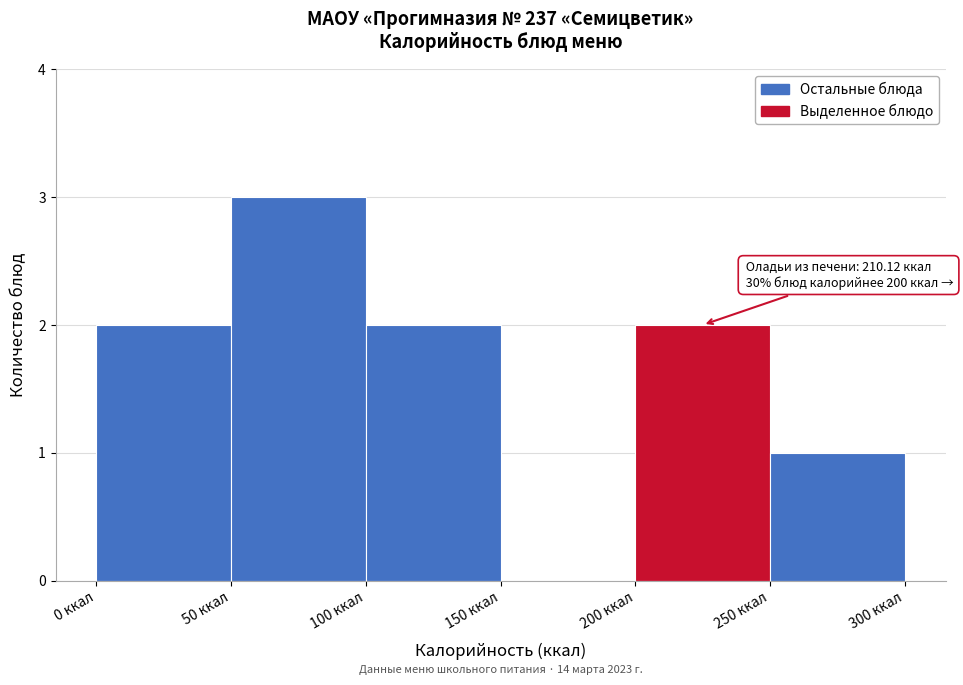

Over which range of the x-axis is the bar tallest?

50 to 100